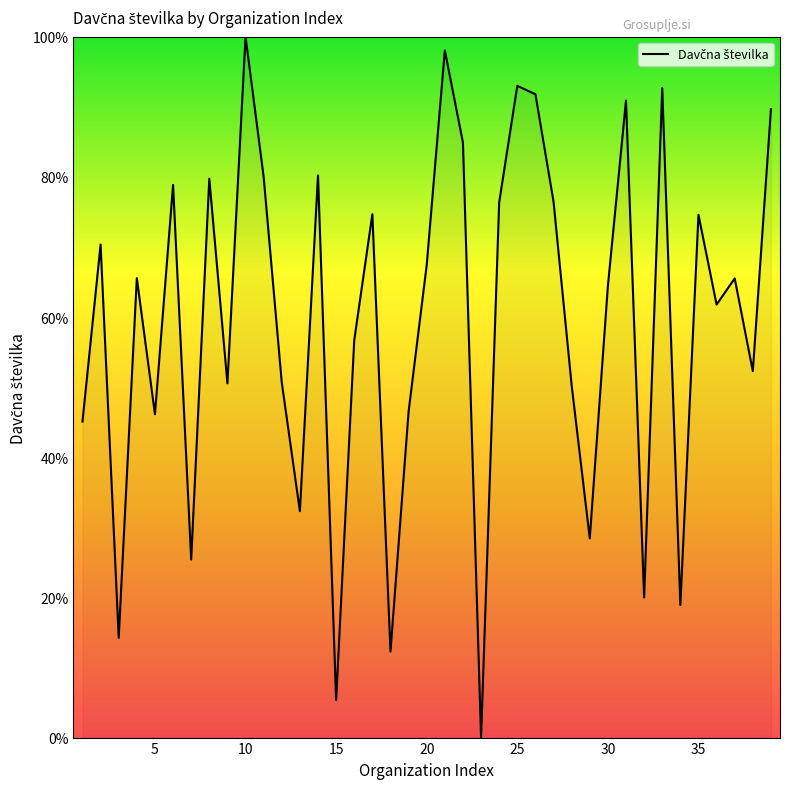

What is the difference between the maximum and minimum values?

100.0